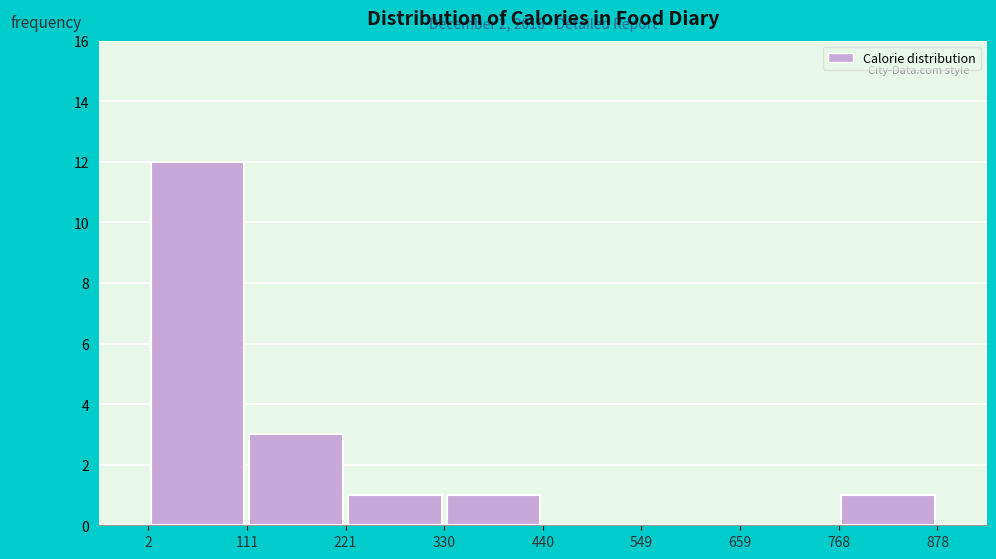

Which range on the x-axis has the tallest bar?

2 to 111